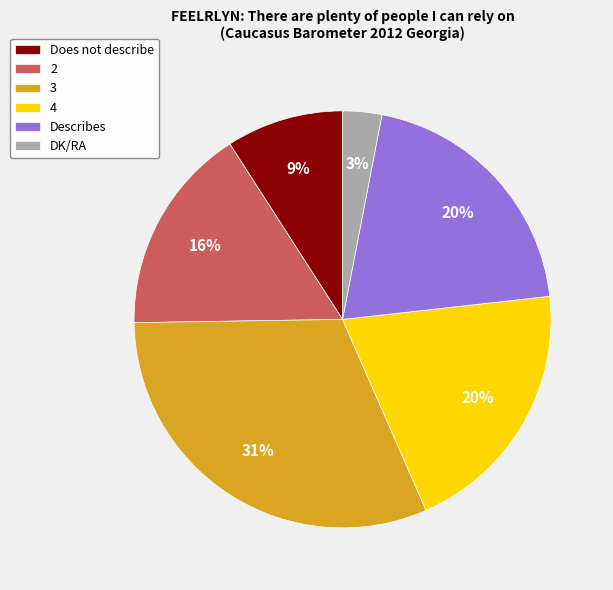

How many segments does this pie chart have?

6